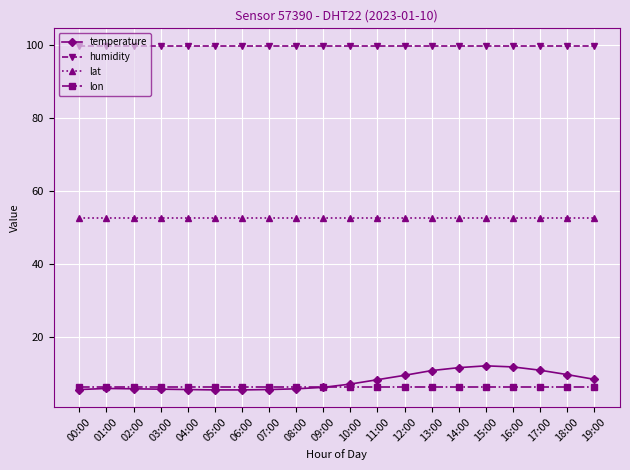

True or false: lat and lon cross at least once.

False